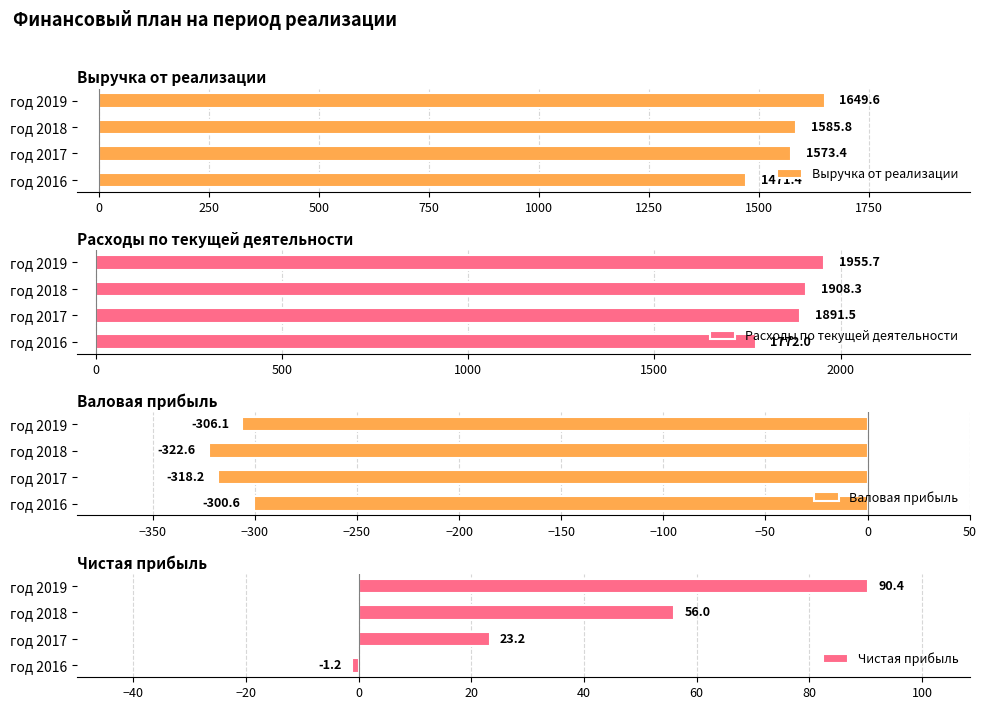

Rank the categories by Расходы по текущей деятельности value from highest to lowest.

год 2019, год 2018, год 2017, год 2016